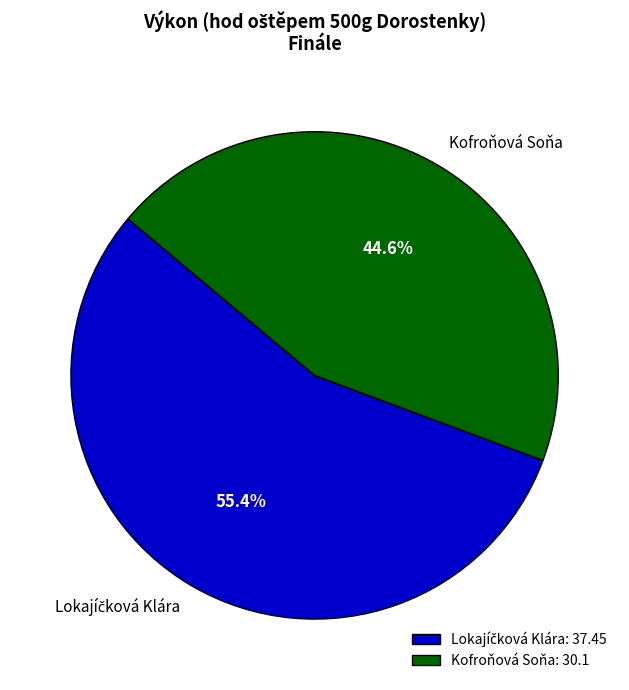

How much of the chart is everything except Kofroňová Soňa?

55.4%